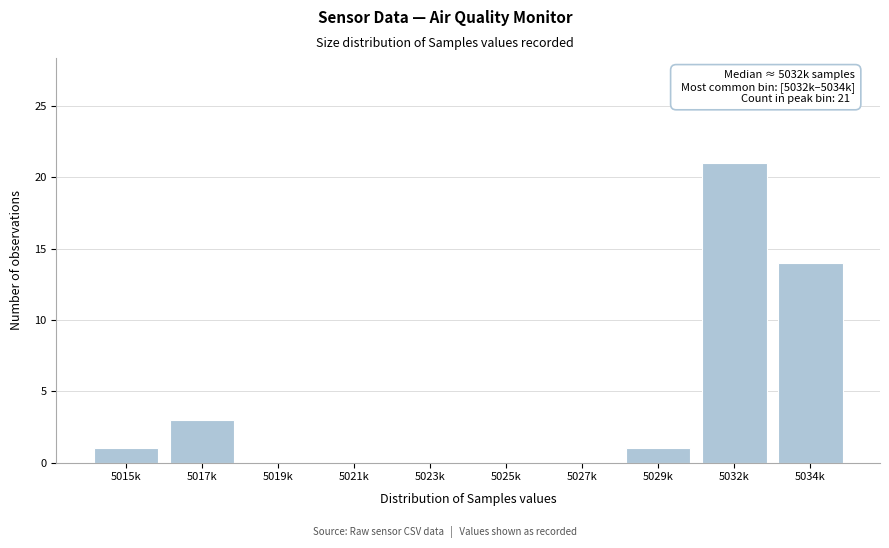

Reading right to left, what are all the values shown in this chart?

5034k=14	5032k=21	5029k=1	5027k=0	5025k=0	5023k=0	5021k=0	5019k=0	5017k=3	5015k=1